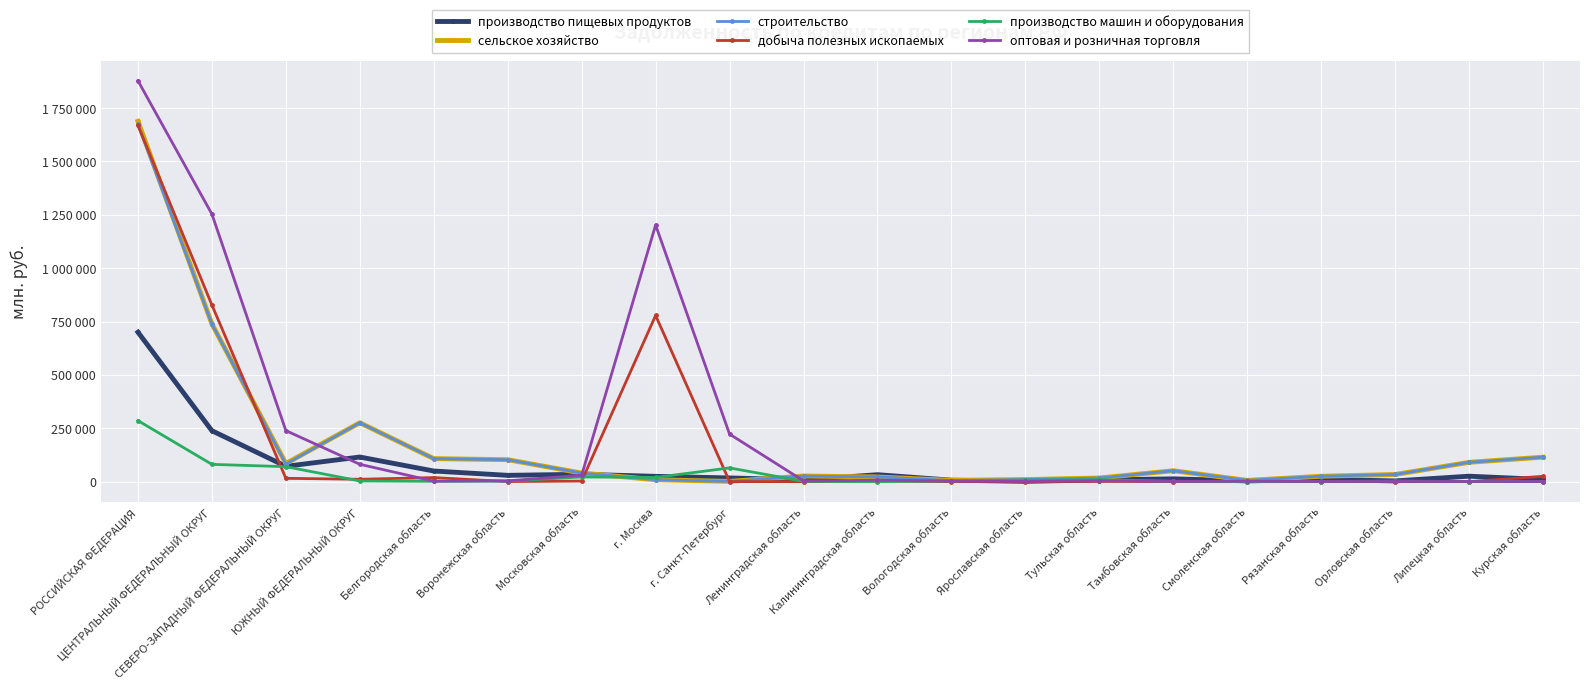

At which label does строительство first exceed 40203?

РОССИЙСКАЯ ФЕДЕРАЦИЯ